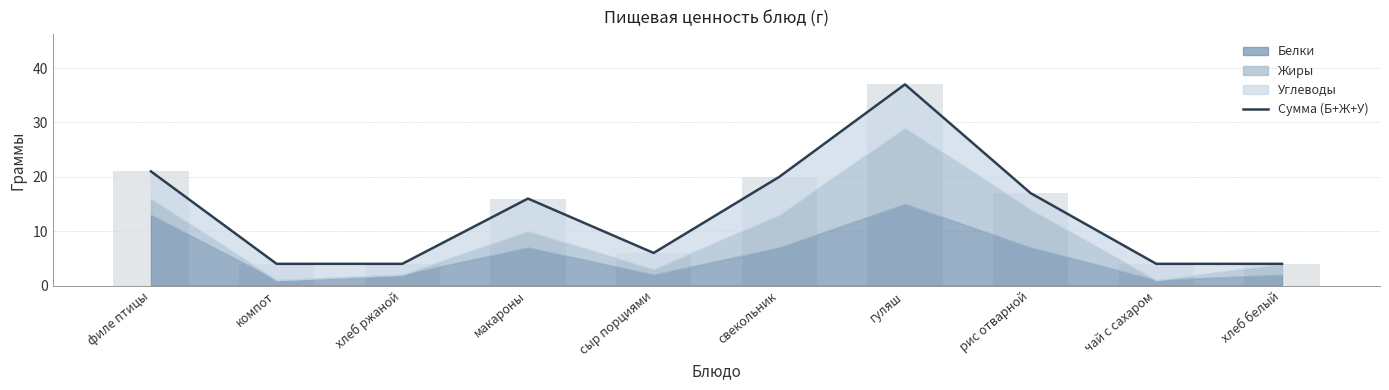

Rank the categories by value from highest to lowest.

гуляш, филе птицы, свекольник, рис отварной, макароны, сыр порциями, компот, хлеб ржаной, чай с сахаром, хлеб белый